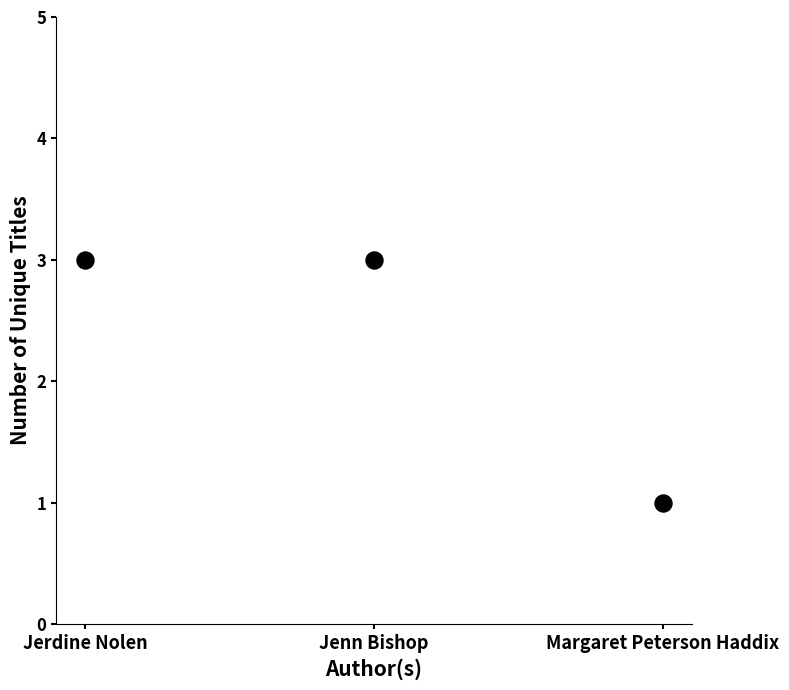

How many points are shown in the scatter plot?

3